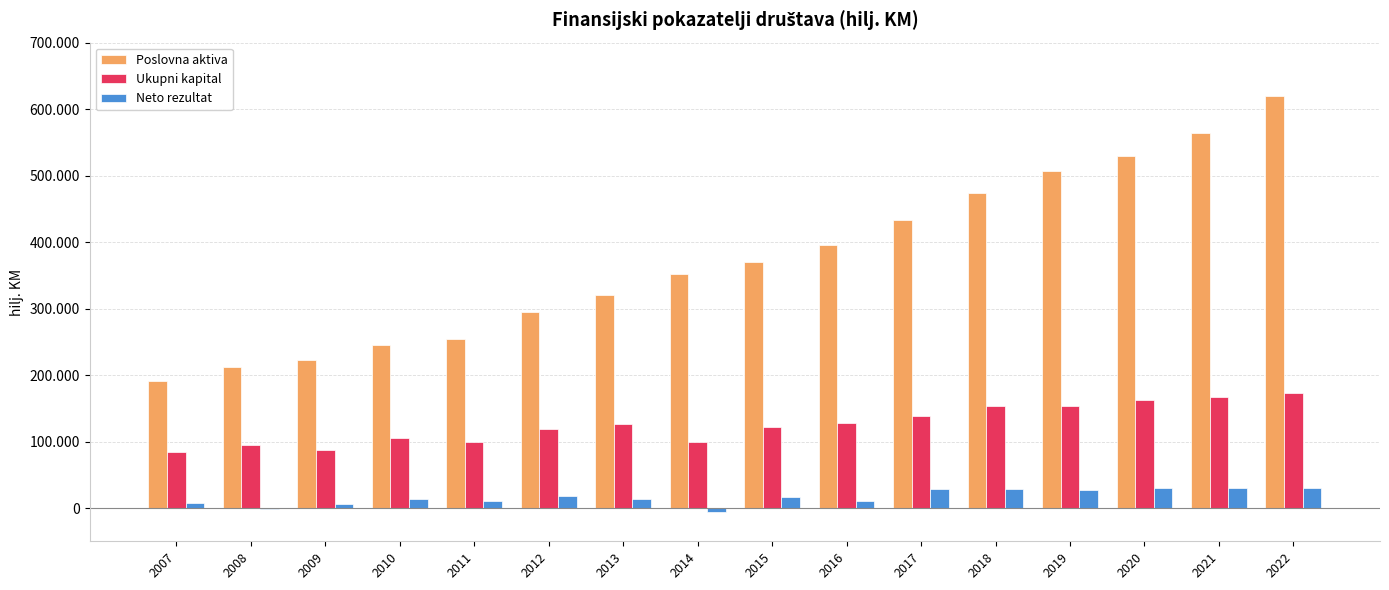

Rank the series at 2016 from lowest to highest value.

Neto rezultat, Ukupni kapital, Poslovna aktiva